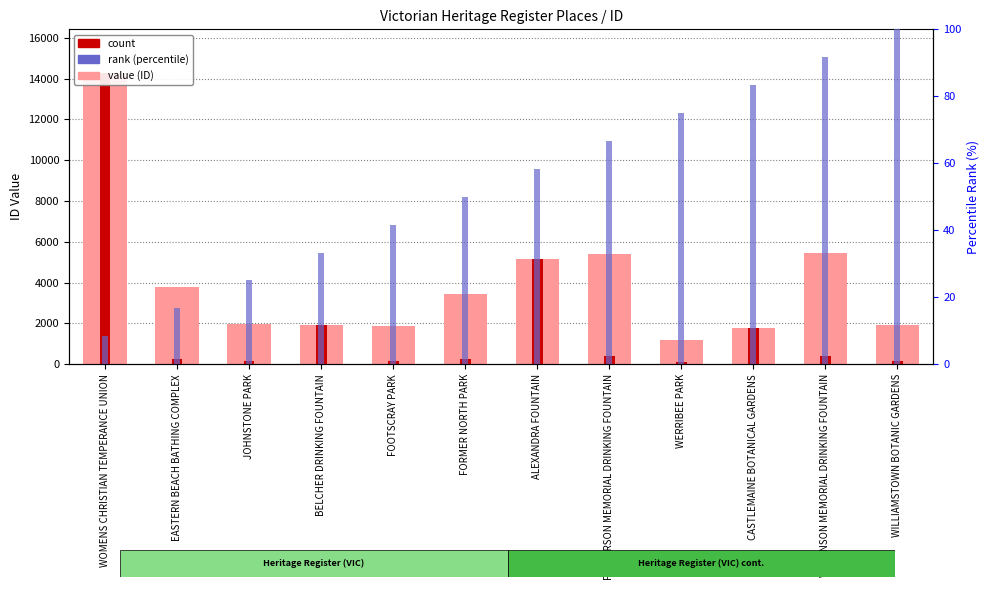

What is the approximate value of value (ID) at PATTERSON MEMORIAL DRINKING FOUNTAIN?

5379.0